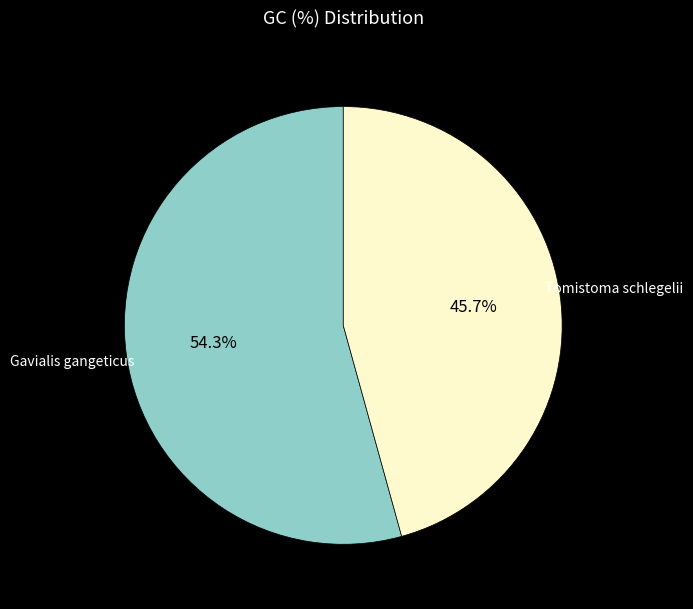

How many segments does this pie chart have?

2